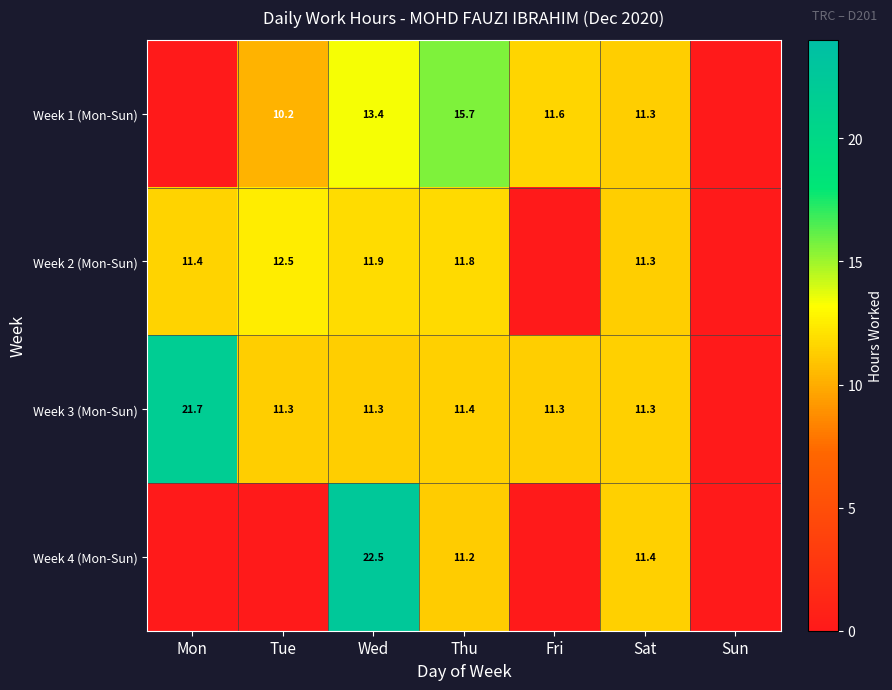

Is the value of Week 3 (Mon-Sun) at Thu greater than the value of Week 2 (Mon-Sun) at Thu?

No